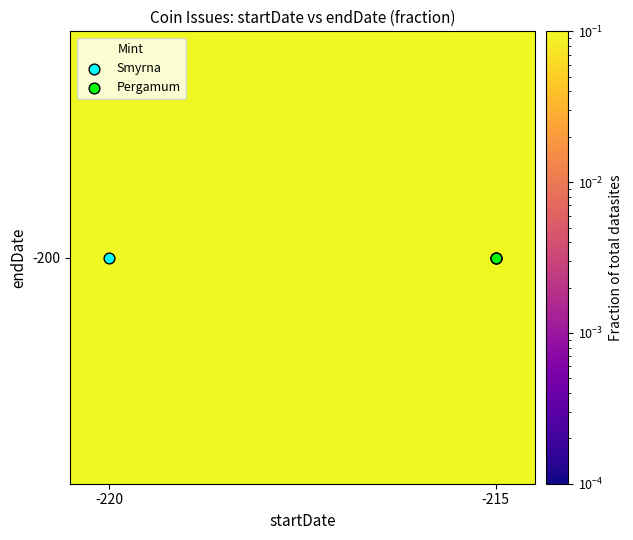

Read the value at -220.

0.2